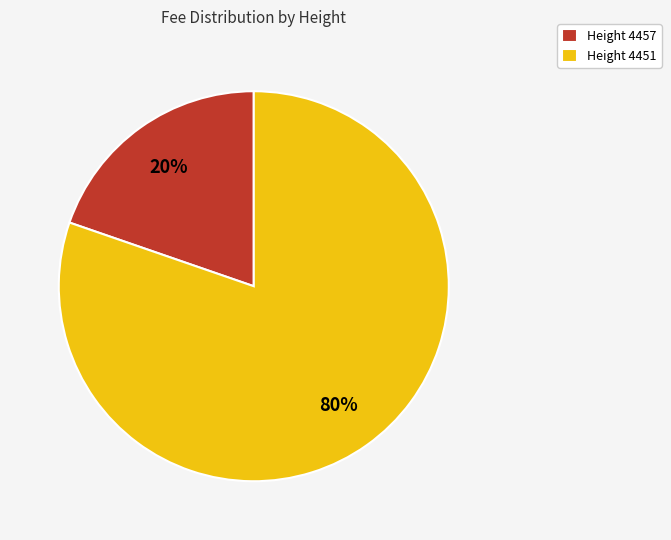

Combined, do Height 4457 and Height 4451 account for over 50%?

Yes